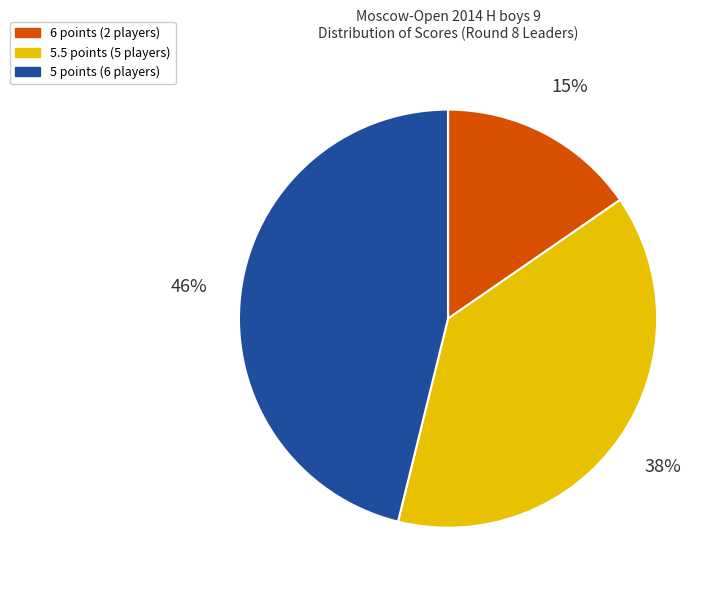

To the nearest percent, what is the difference between the largest and smallest slice percentages?

31%